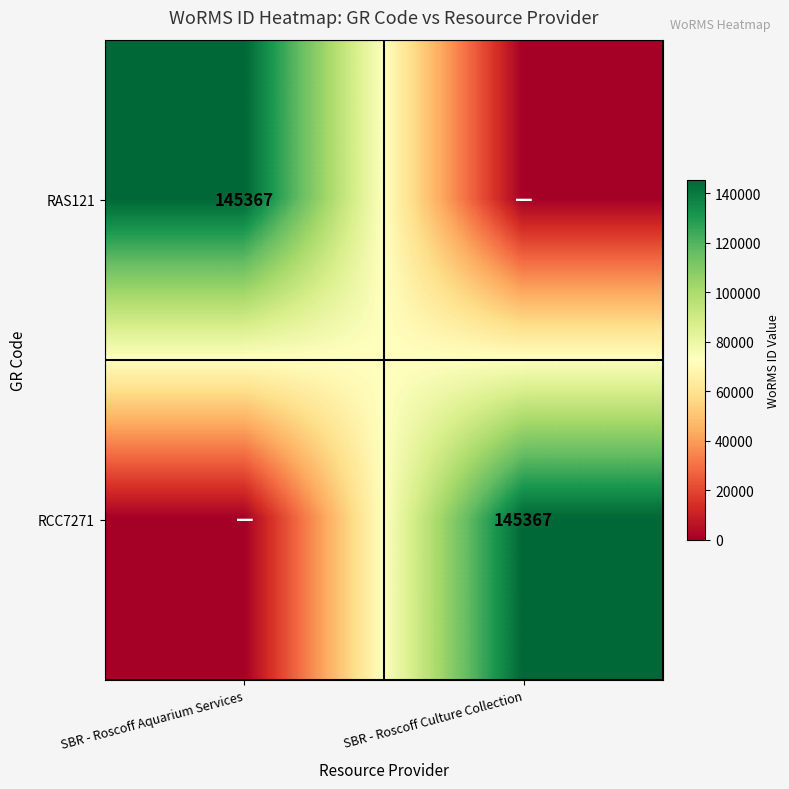

Is it true that RAS121 equals 228000 at SBR - Roscoff Aquarium Services?

False